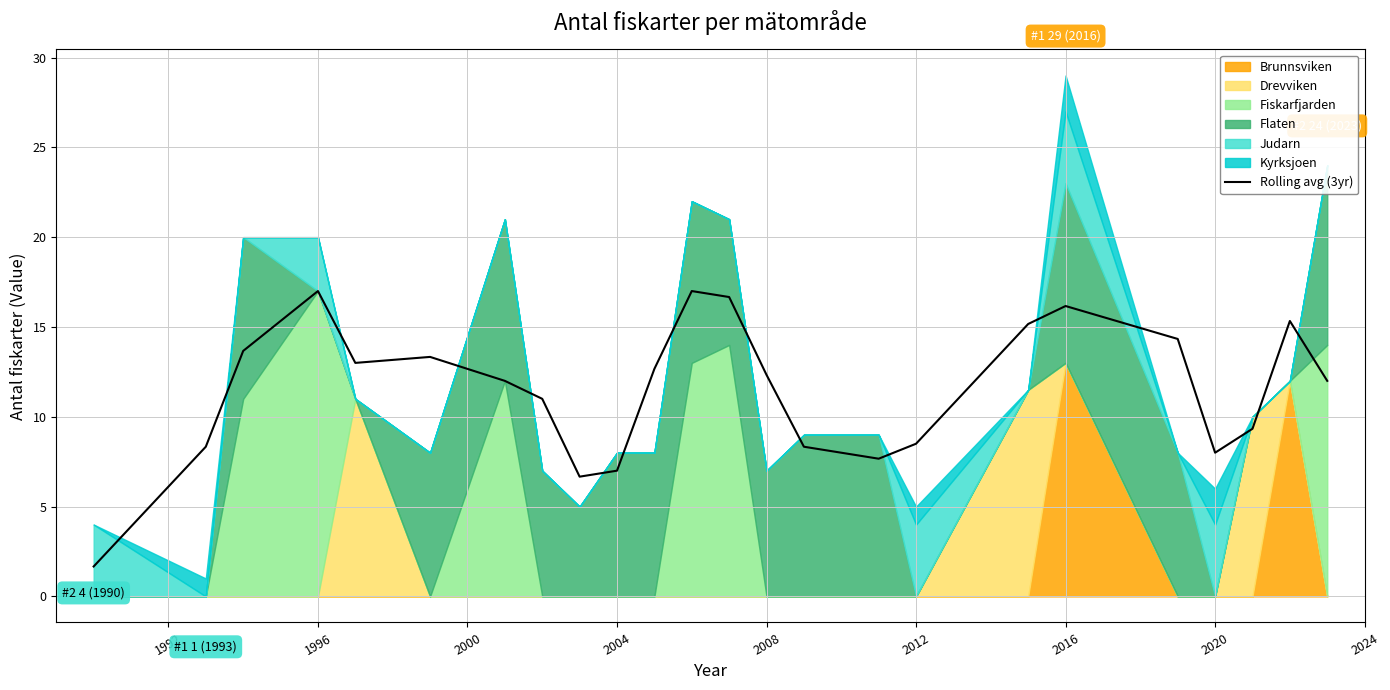

What position from the left is 1996?

3